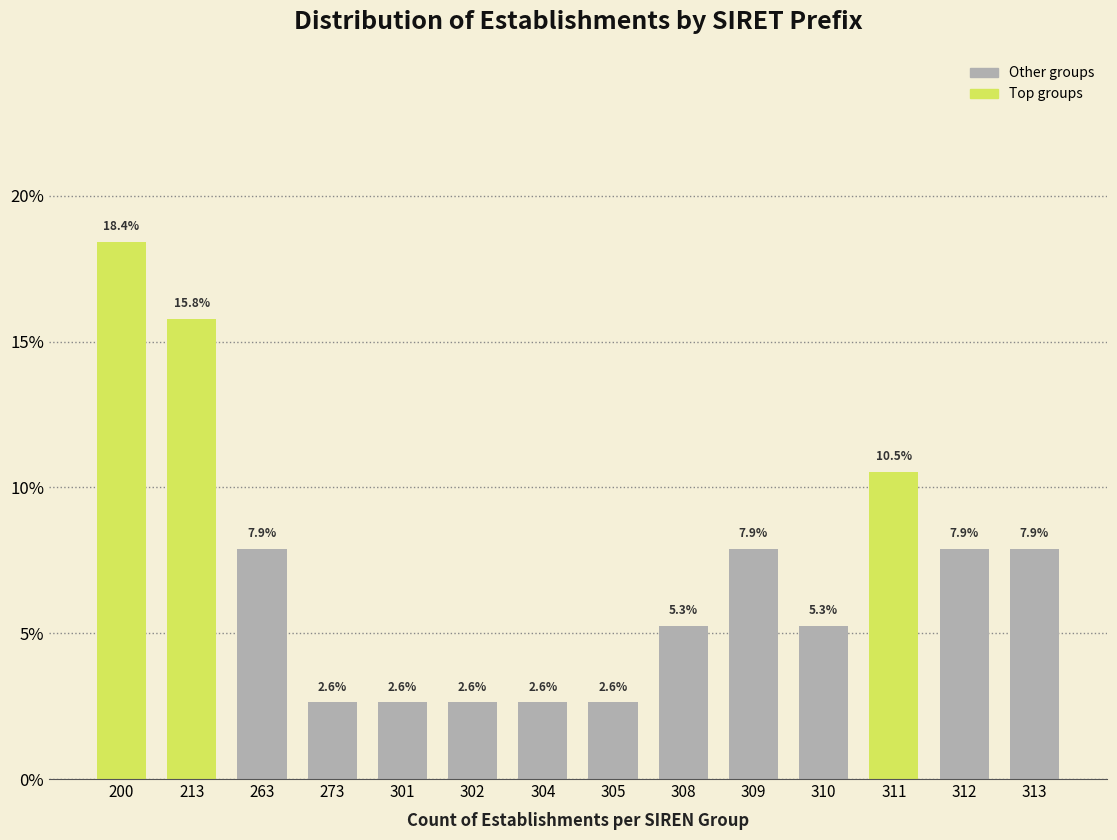

Reading right to left, transcribe all the data shown in this chart.

7.9	7.9	10.5	5.3	7.9	5.3	2.6	2.6	2.6	2.6	2.6	7.9	15.8	18.4